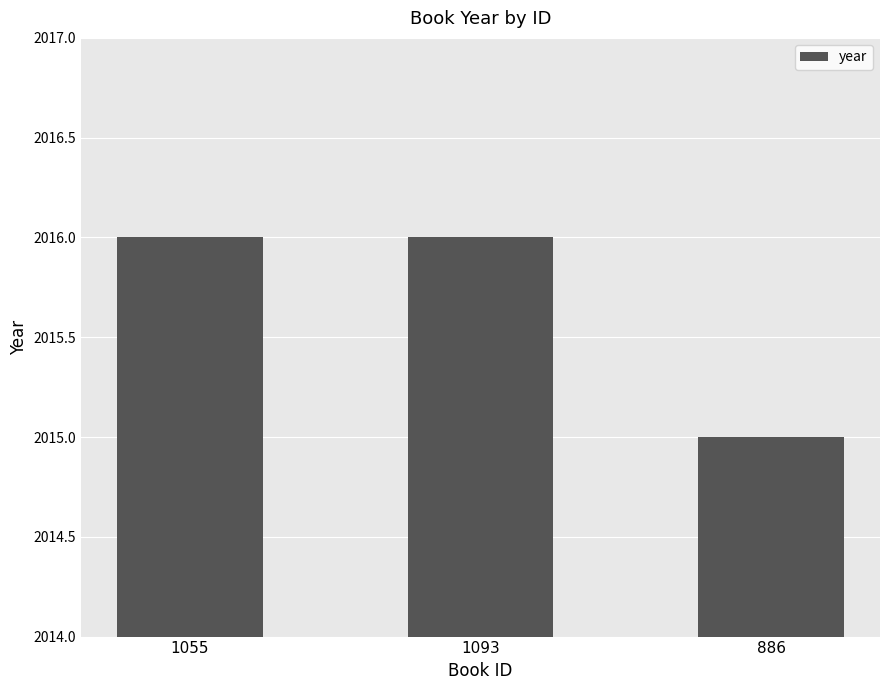

Reading left to right, transcribe all the data shown in this chart.

1055=2016	1093=2016	886=2015